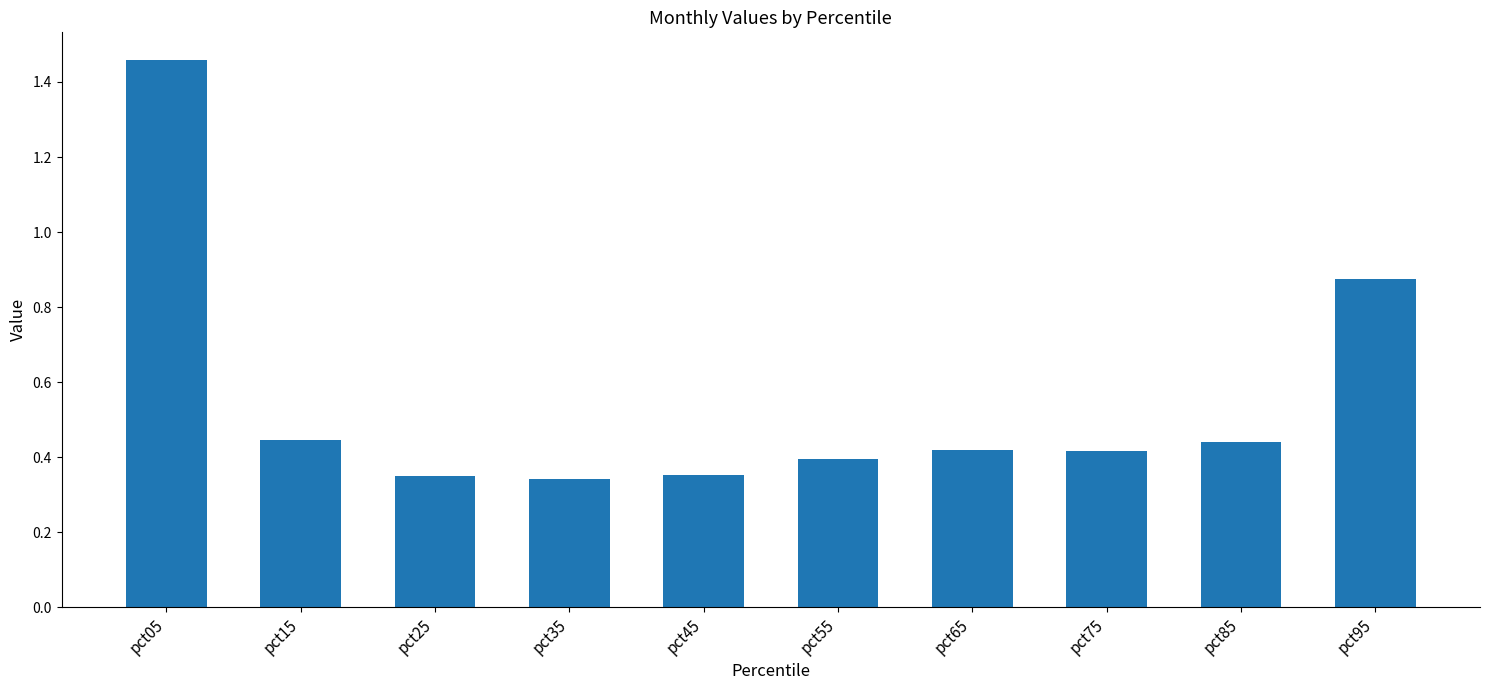

What is the difference between the maximum and minimum values?

1.1